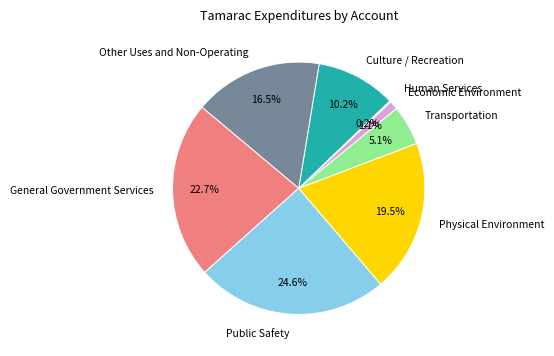

What percentage is NOT represented by Transportation?

94.9%